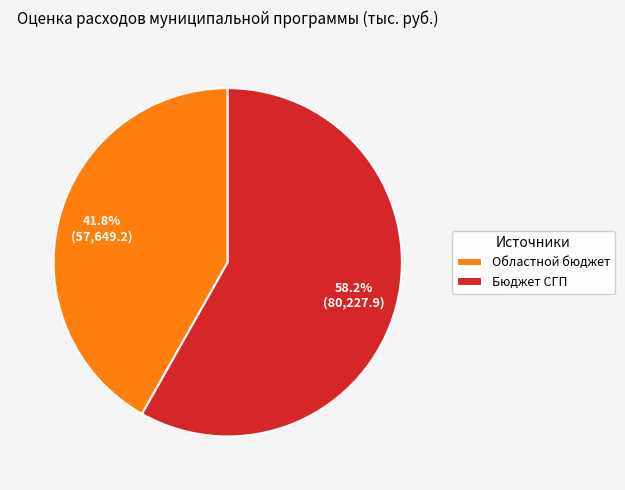

What is the total percentage of Областной бюджет and Бюджет СГП?

100.0%